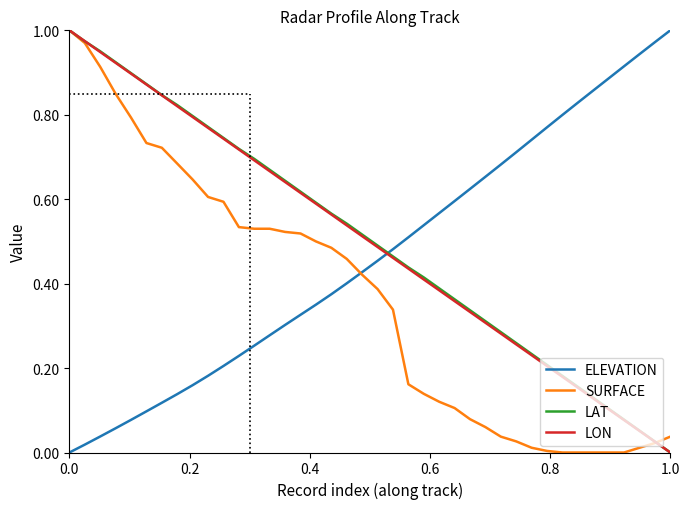

True or false: ELEVATION and LON intersect in this chart.

True